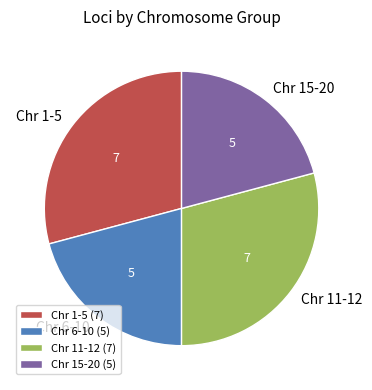

Between Chr 6-10 and Chr 1-5, which is larger?

Chr 1-5